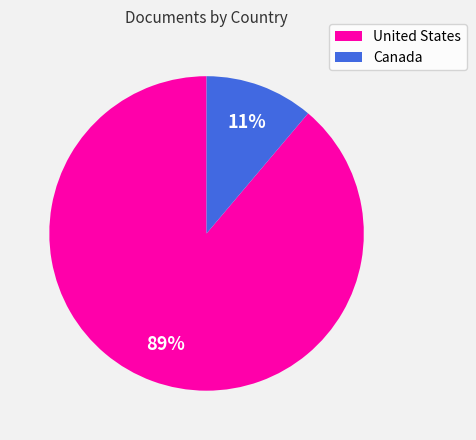

Count the number of slices in the pie.

2